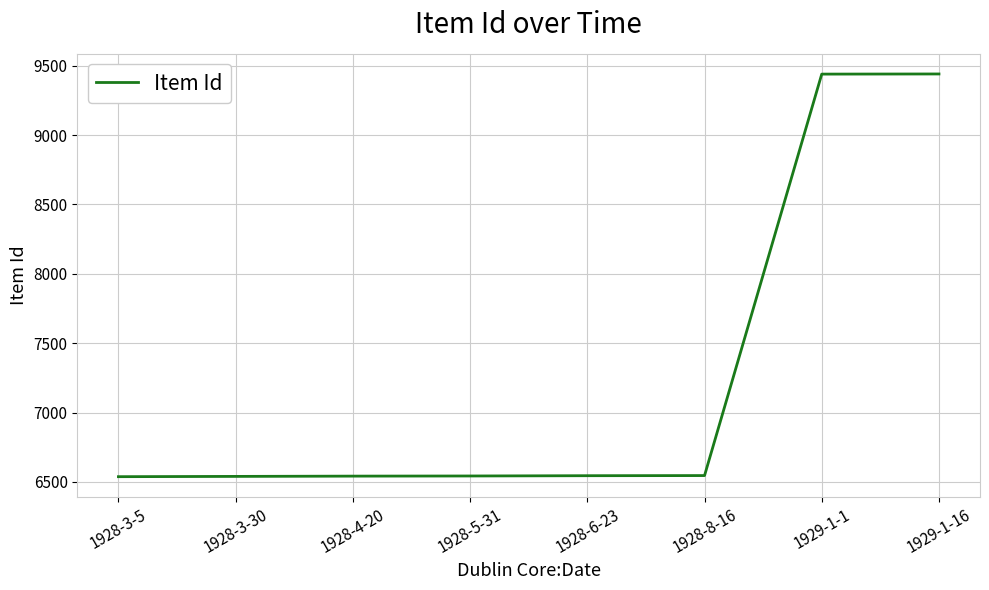

What position from the left is 1928-3-5?

1